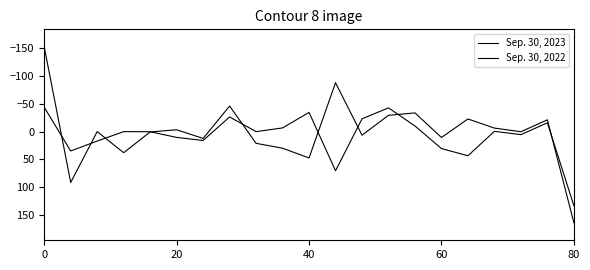

Reading left to right, list all the values displayed in this chart.

Sep. 30, 2023: -152.3	91.4	0.0	37.9	0.6	-3.3	12.2	-45.9	21.0	29.8	47.3	-87.9	6.5	-29.3	-33.7	10.5	-22.8	-6.3	0.2	-21.2	163.8
Sep. 30, 2022: -43.8	34.8	17.0	0.0	0.2	10.4	15.9	-26.4	0.0	-6.7	-34.5	70.4	-23.0	-42.7	-10.1	30.5	43.4	-0.5	5.4	-15.9	133.1